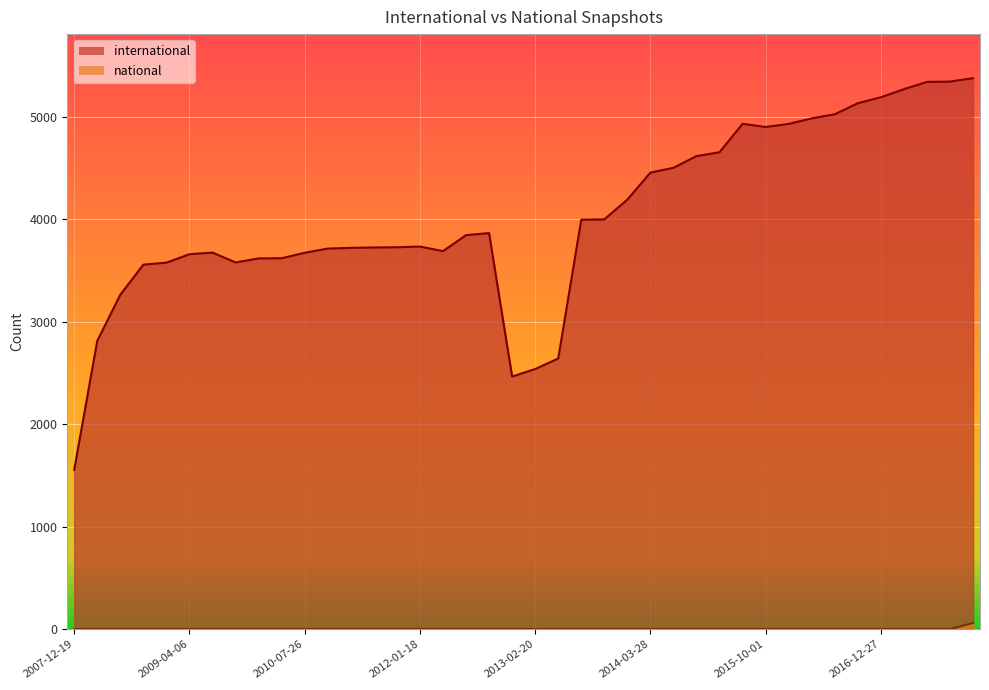

True or false: national and international cross at least once.

False